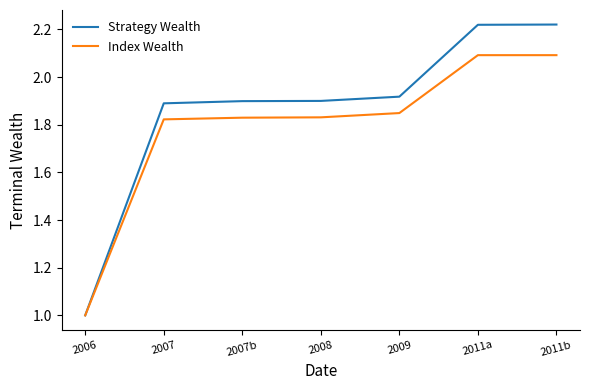

Rank the series at 2009 from highest to lowest value.

Strategy Wealth, Index Wealth